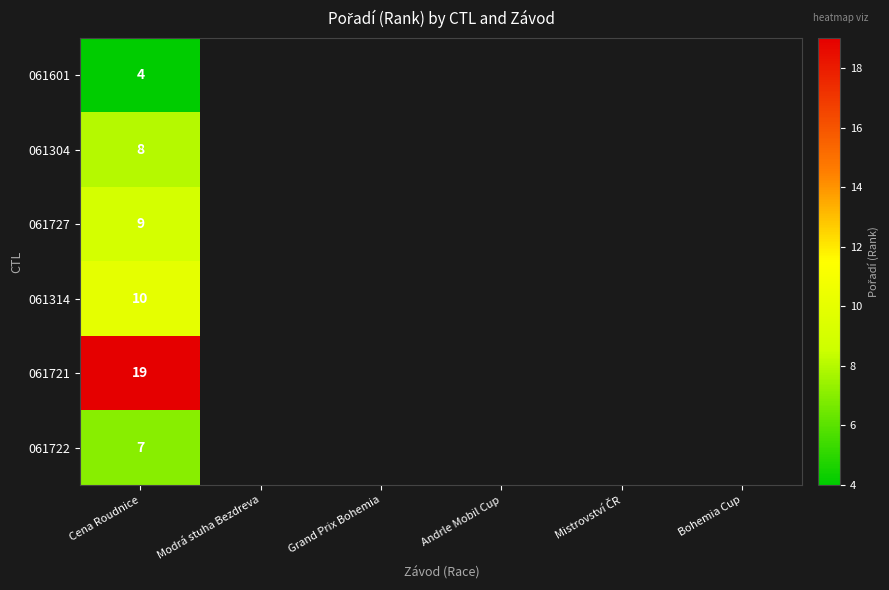

The value of 061727 at Cena Roudnice is 4. True or false?

False